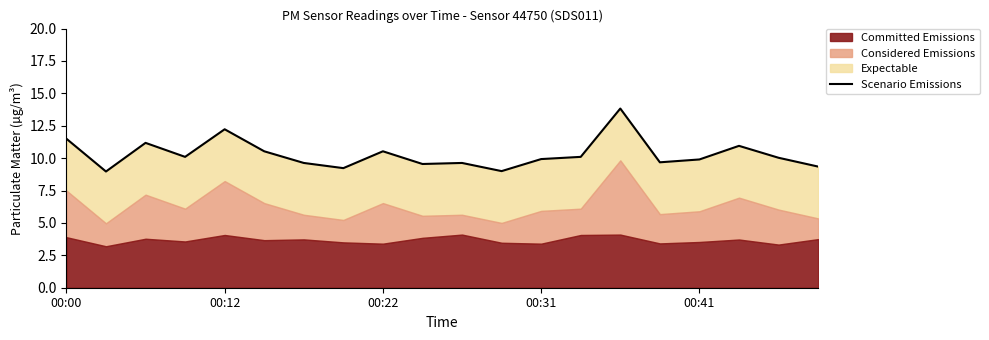

How many data points are less than 10?

10